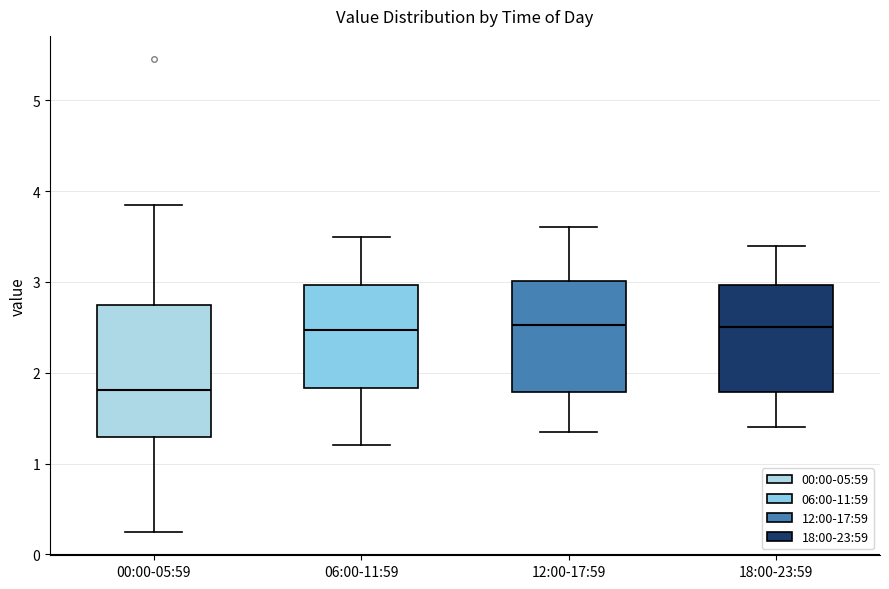

Reading left to right, transcribe this box plot: for each box, give where its median line is, the range the box spans, and where its two whiskers end, as read against the y-axis. The values are not printed on the chart, so give them approximately, as read against the axis.

00:00-05:59: median 1.8, box 1.3 to 2.7, whiskers 0.3 to 3.9
06:00-11:59: median 2.5, box 1.8 to 3.0, whiskers 1.2 to 3.5
12:00-17:59: median 2.5, box 1.8 to 3.0, whiskers 1.4 to 3.6
18:00-23:59: median 2.5, box 1.8 to 3.0, whiskers 1.4 to 3.4